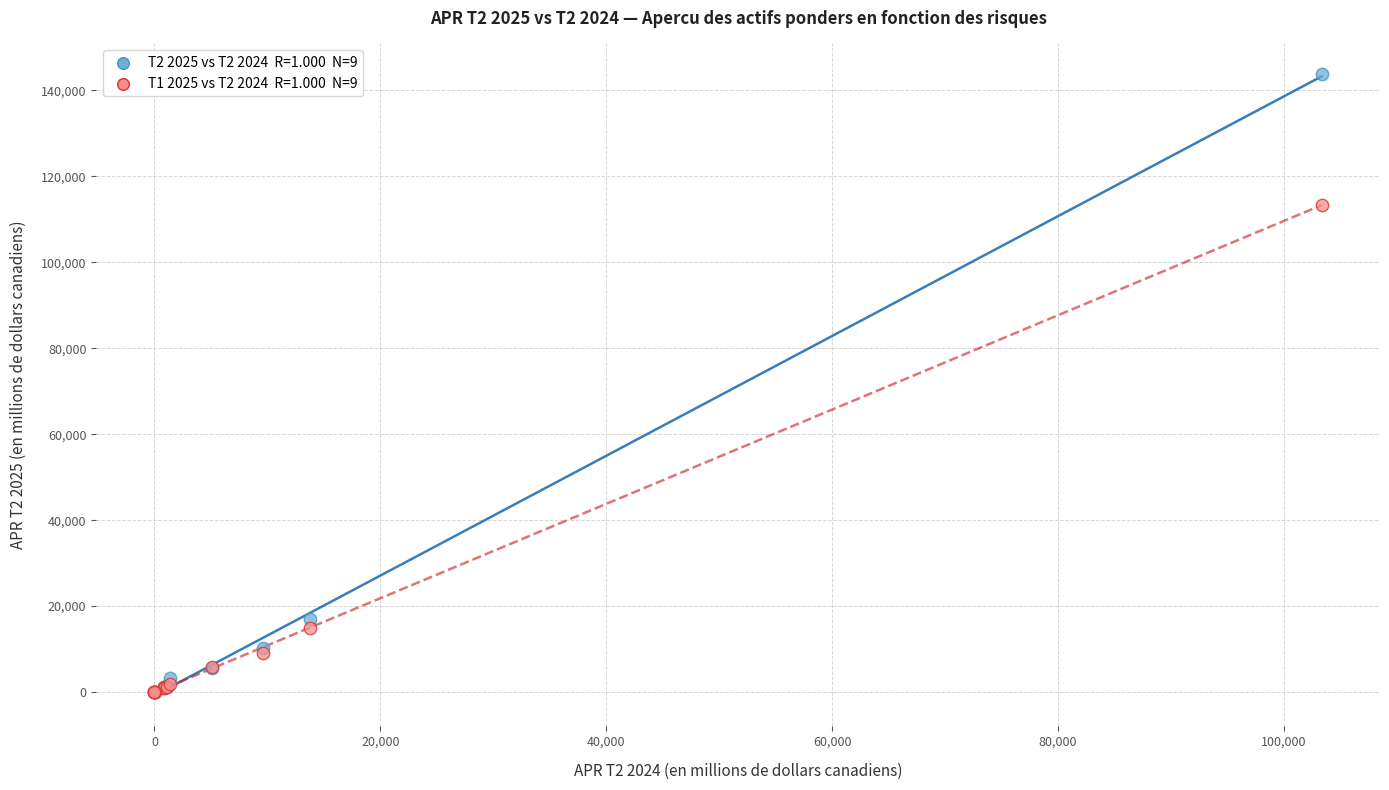

Across all series, what Y value is closest to 71853?

113425